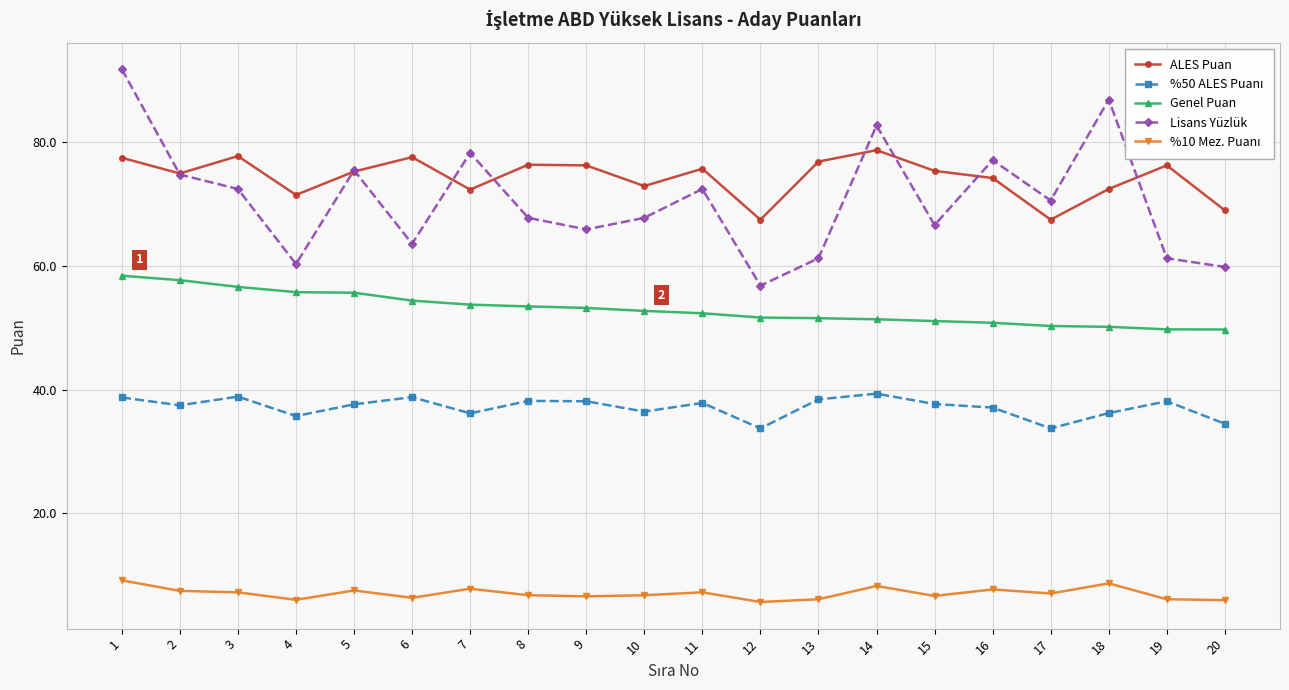

True or false: ALES Puan has more than 0 interior local peaks.

True